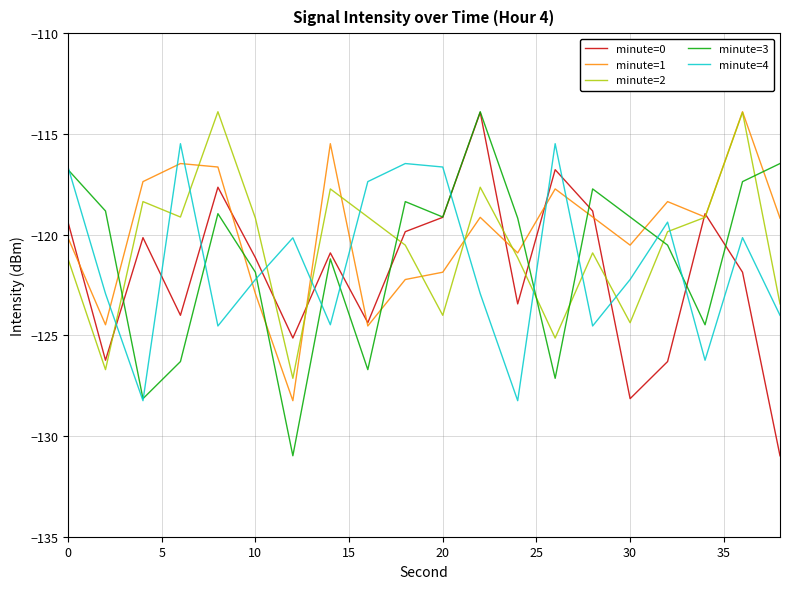

Does the chart display data point markers on the line(s)?

No